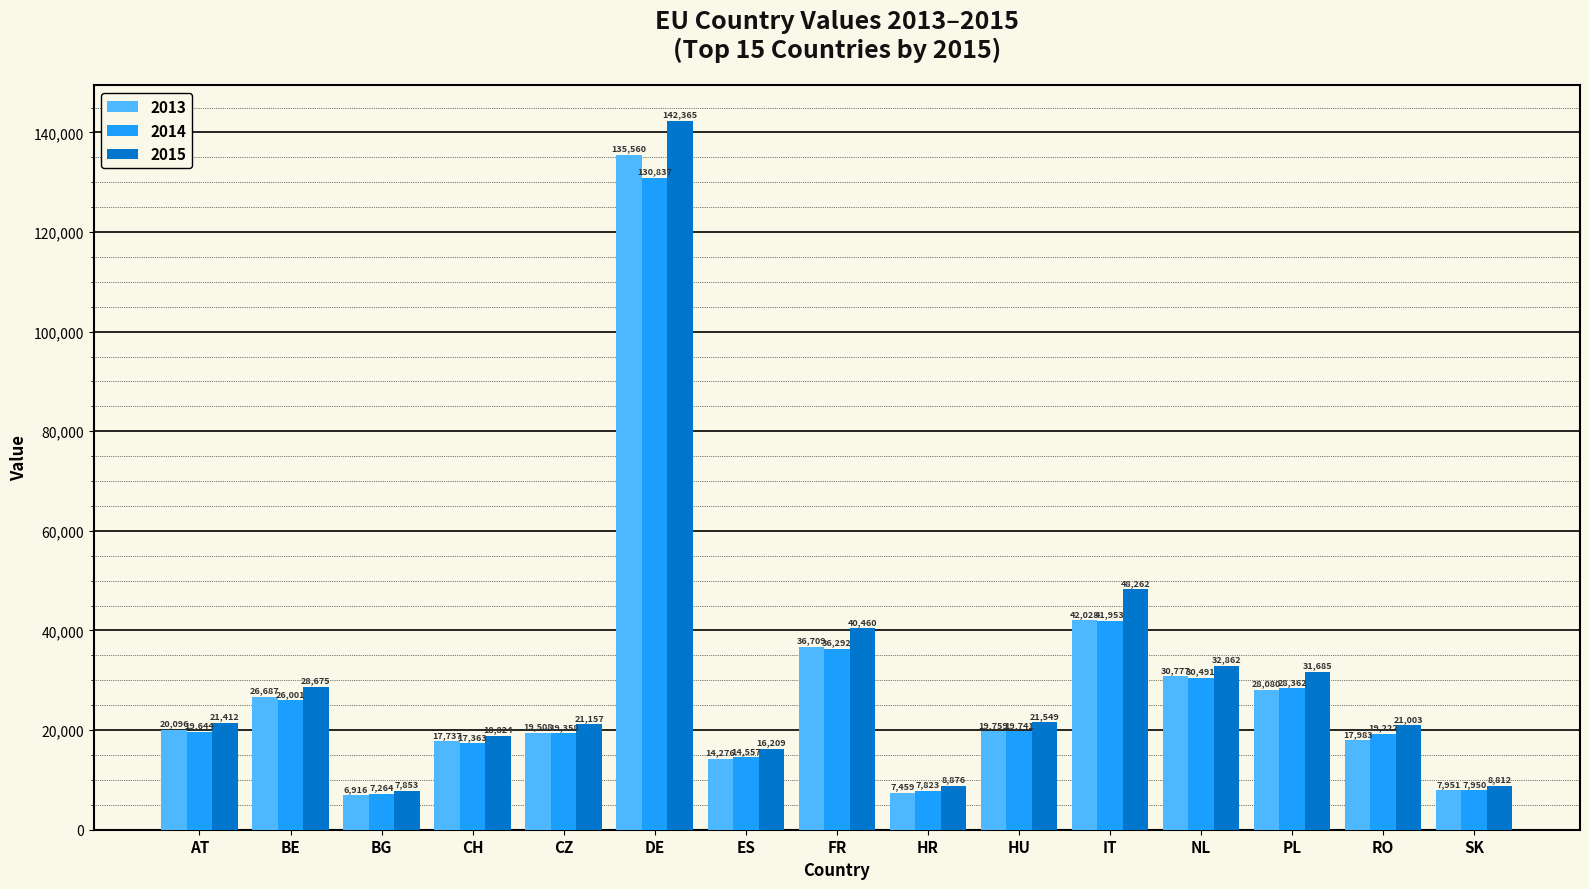

Count the number of categories in the chart.

15